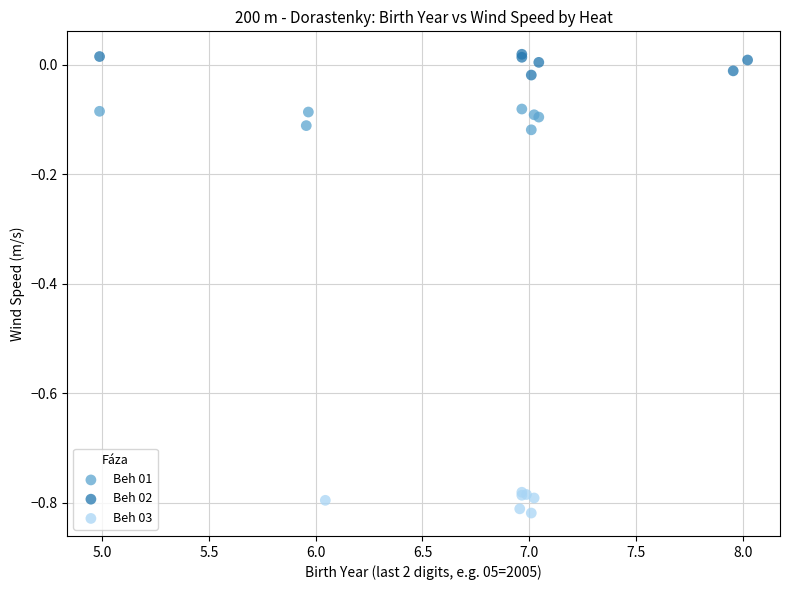

Which series reaches the maximum Y coordinate?

Beh 02